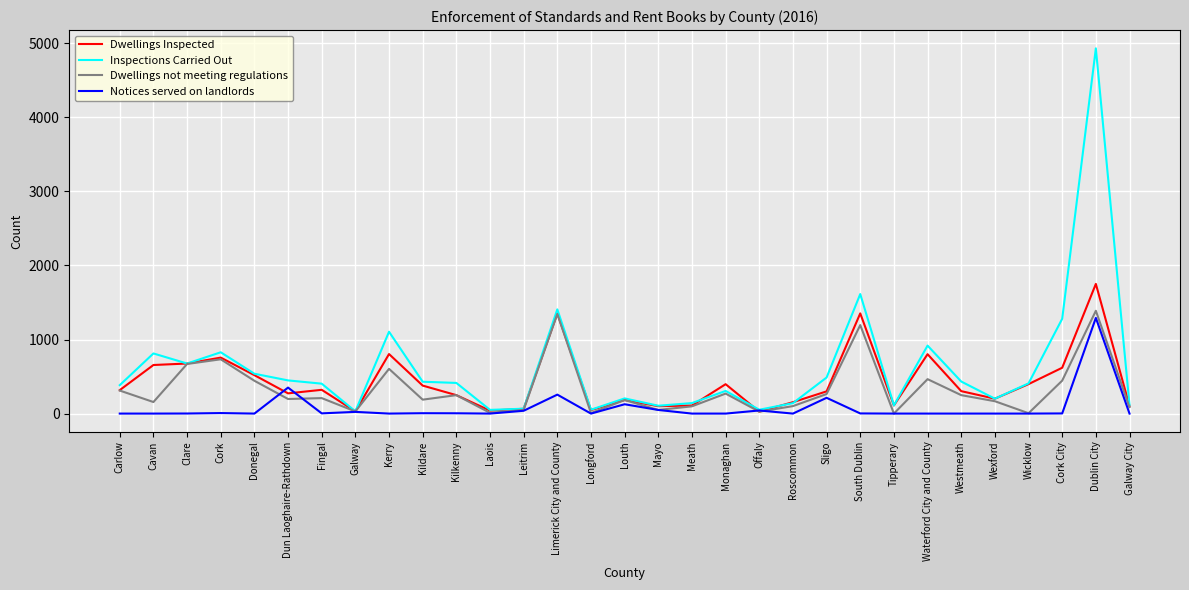

Is the value of Inspections Carried Out at Cork City greater than the value of Dwellings Inspected at Wicklow?

Yes